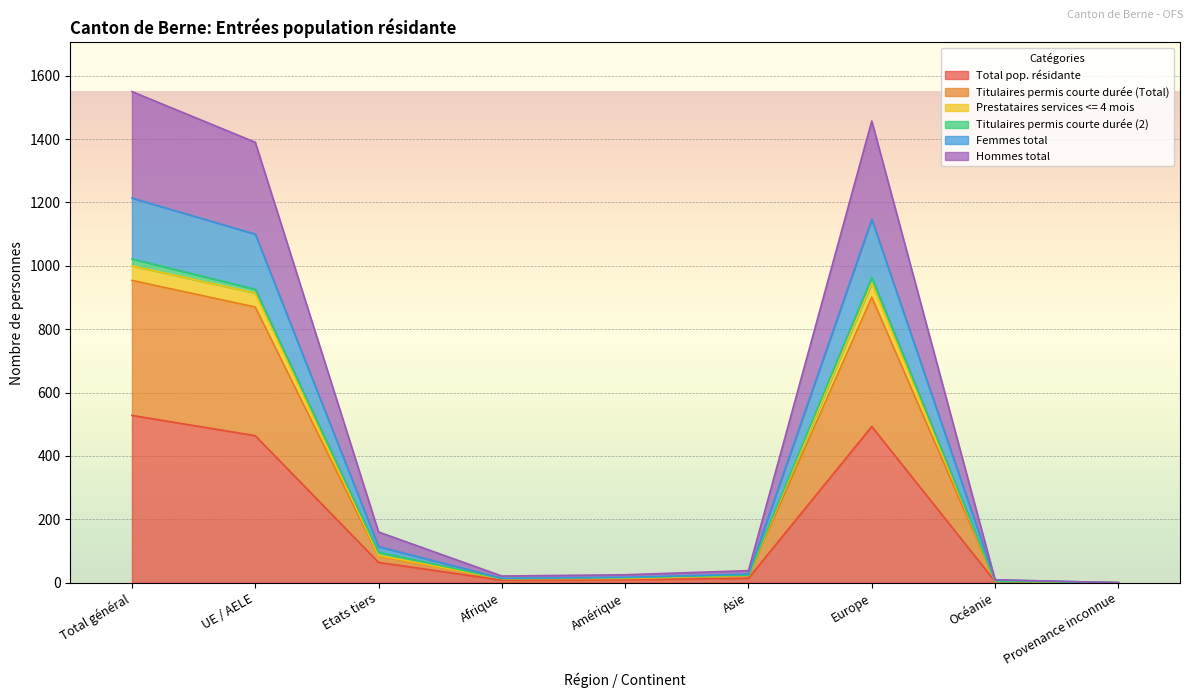

The Femmes total series shows 114 at Etats tiers. True or false?

True